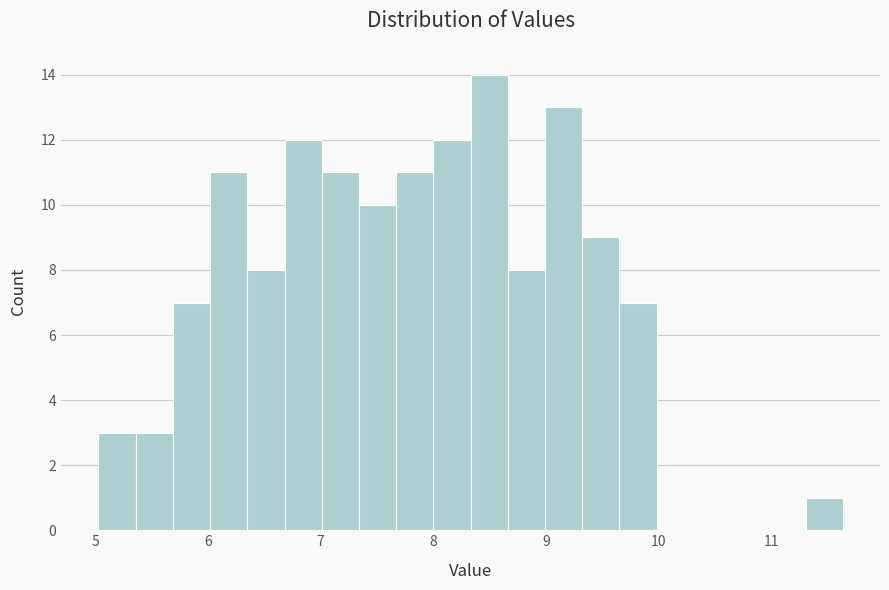

Read against the x-axis, roughly where is the centre of the tallest bar?

8.5